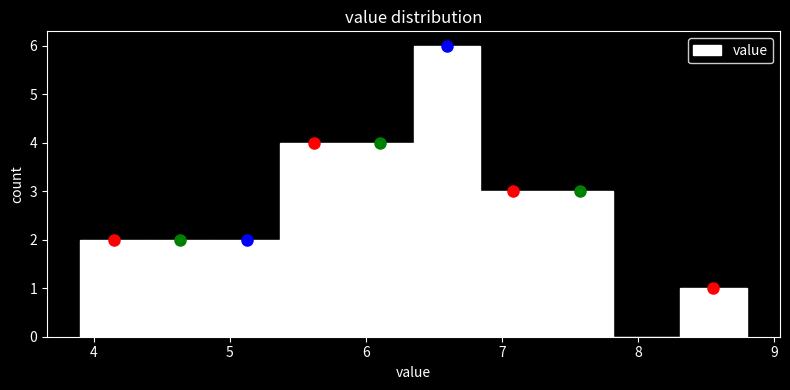

Which range on the x-axis has the tallest bar?

6.35 to 6.84